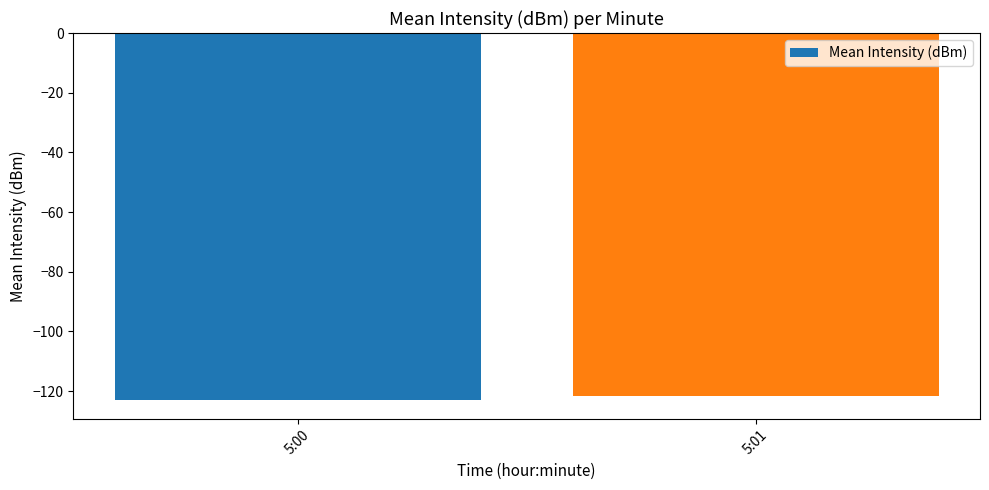

True or false: the data shows -52.4 at 5:00.

False